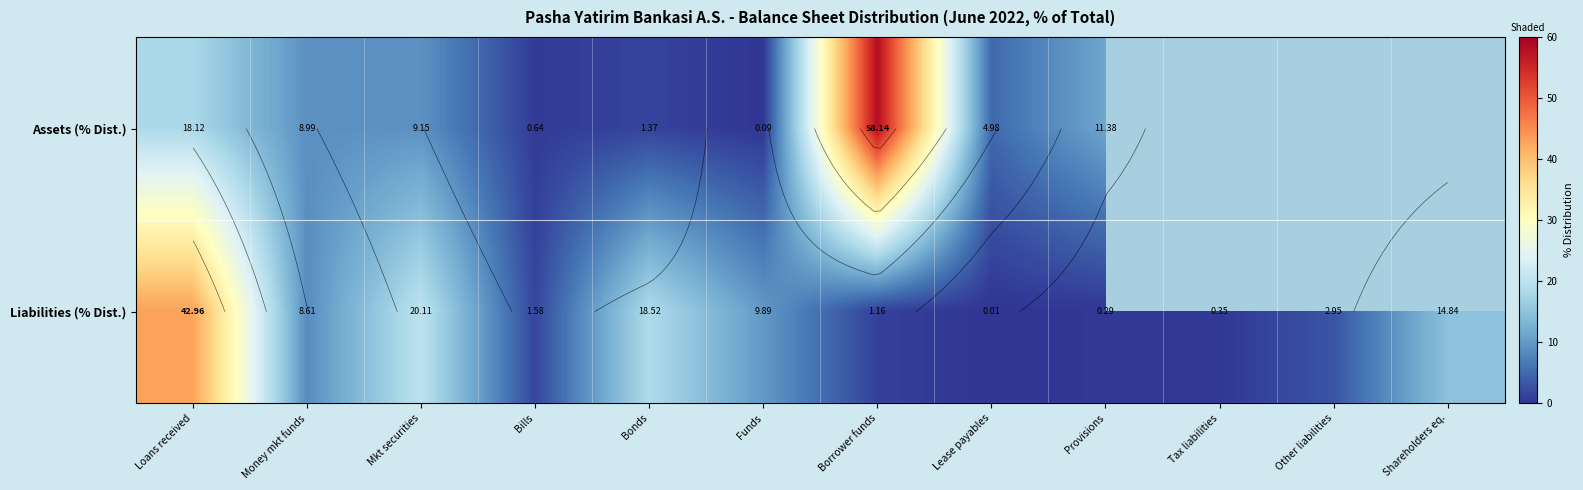

What is the difference between the highest and lowest values at Borrower funds?

57.0